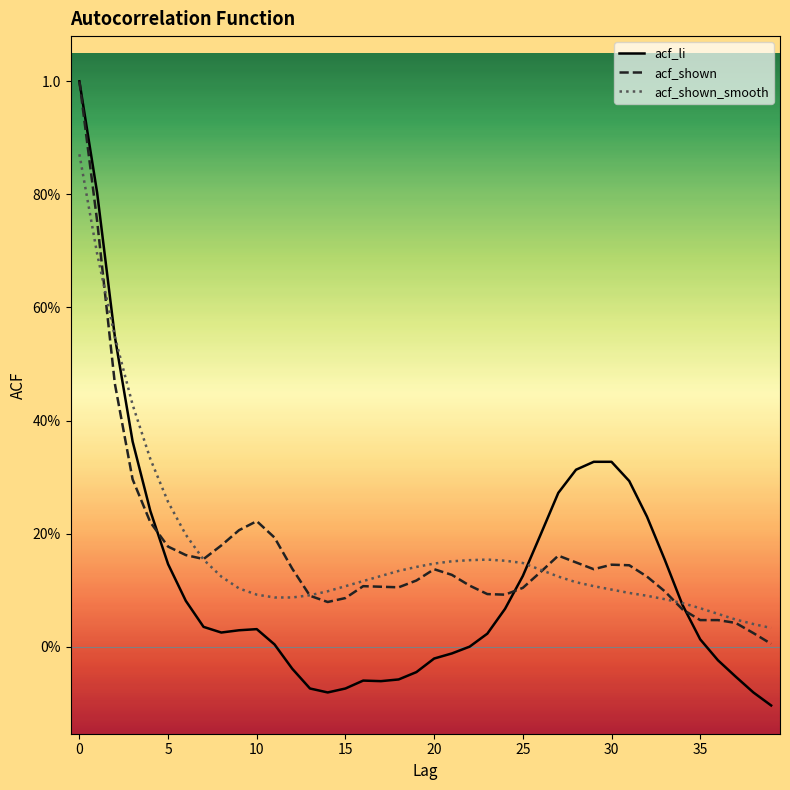

Where is acf_li nearest to the value 0?

22